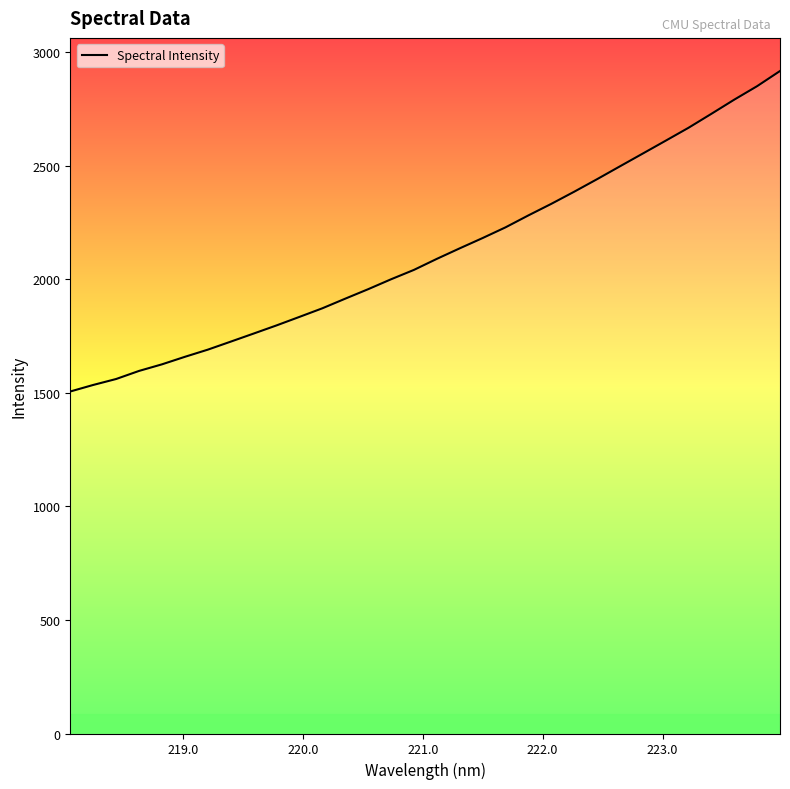

What is the minimum value shown in the chart?

1505.5